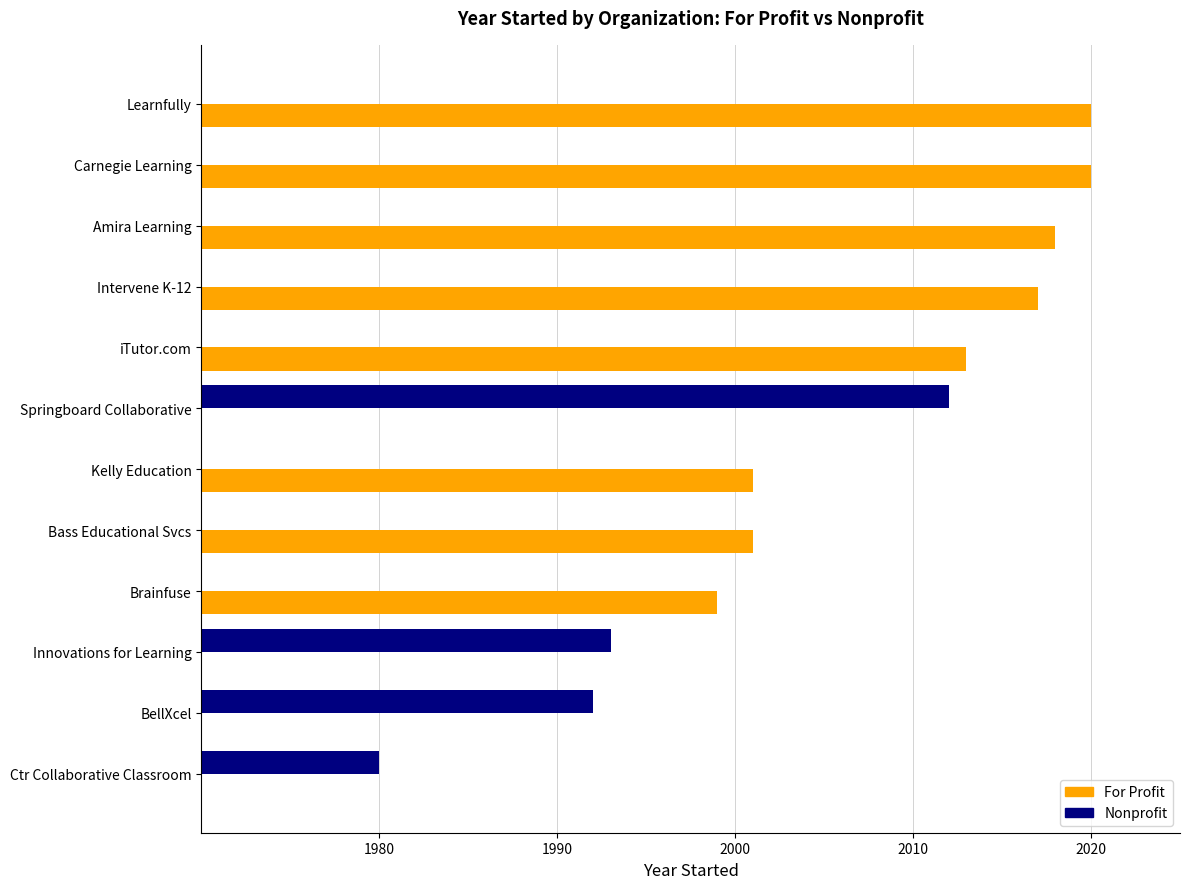

Is it true that Nonprofit equals 0 at Carnegie Learning?

True